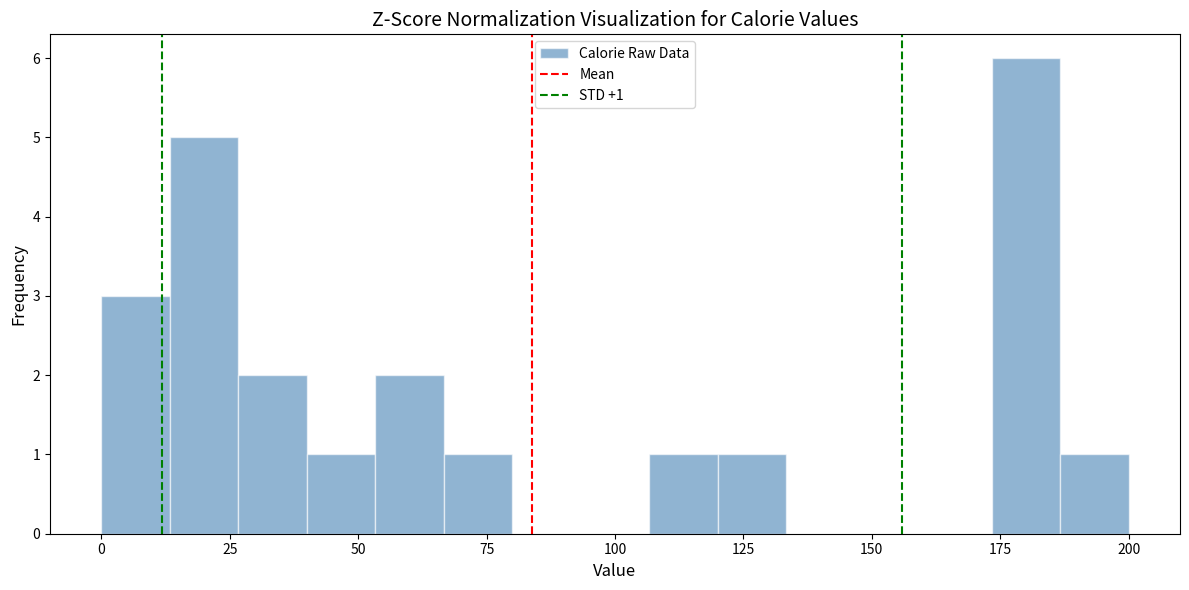

Read against the x-axis, roughly where is the centre of the tallest bar?

180